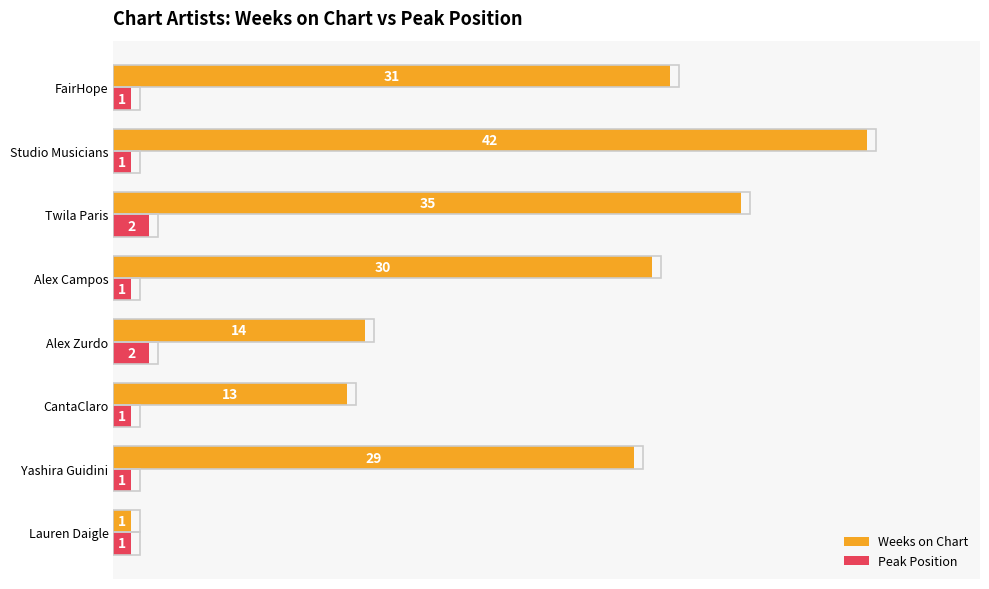

What is the approximate value of Weeks on Chart at CantaClaro, to the nearest 10?

10